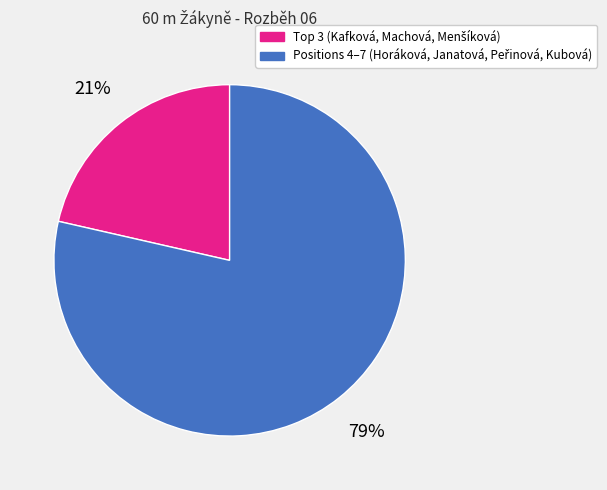

To the nearest percent, what is the average slice percentage?

50%